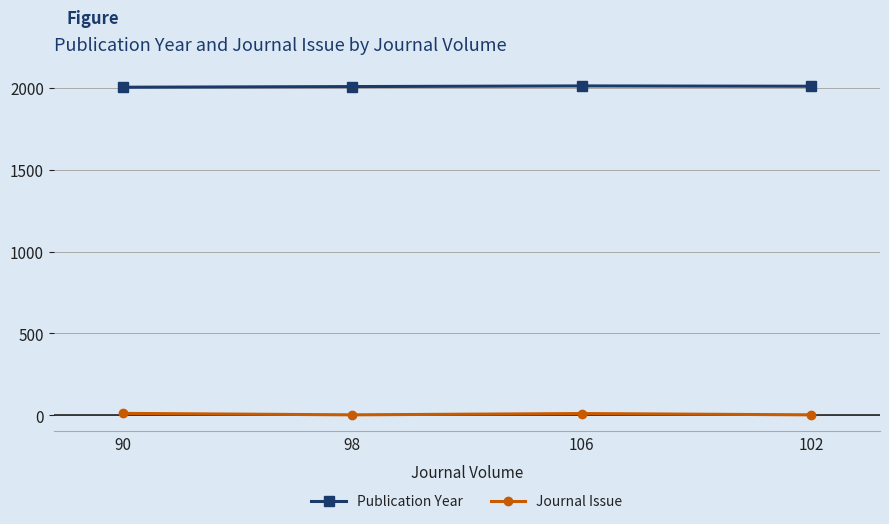

List the series in order of their peak value, highest first.

Publication Year, Journal Issue